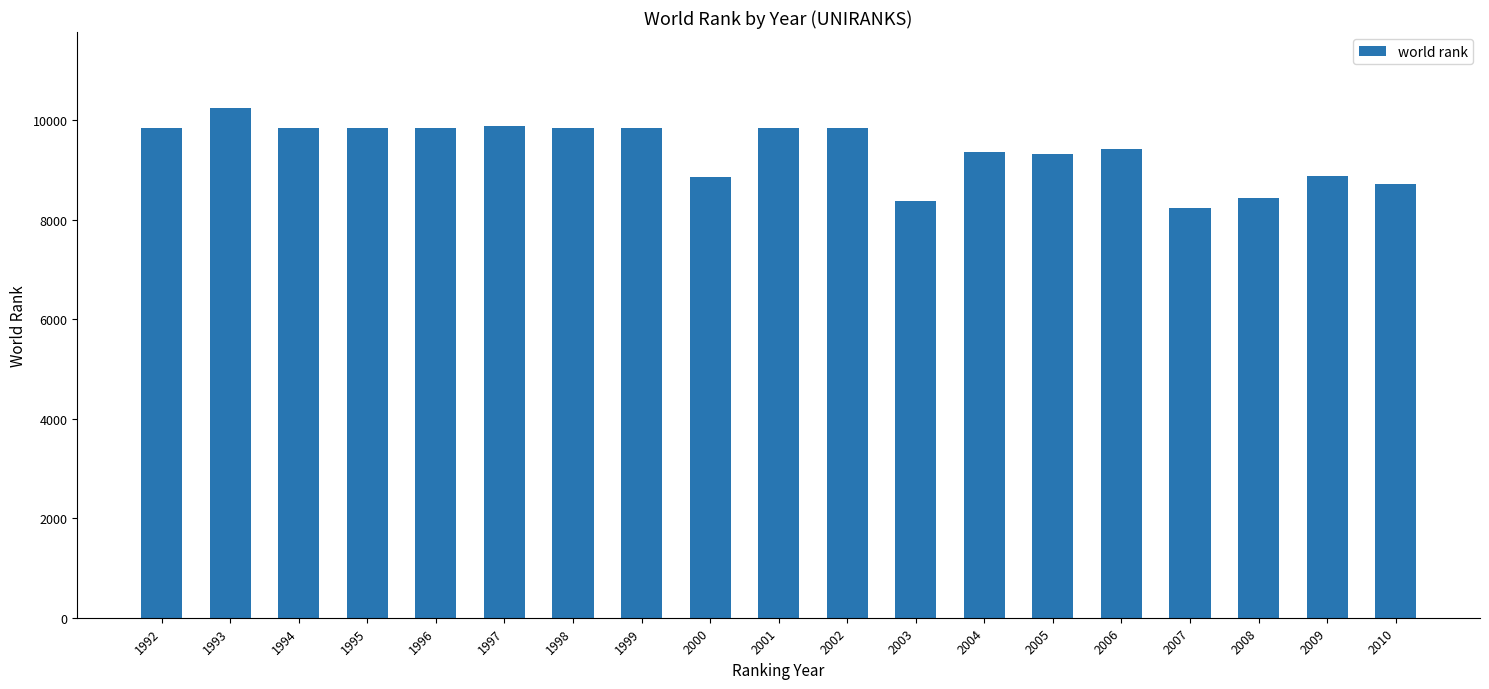

What is the value of the 16th bar from the left?

8248